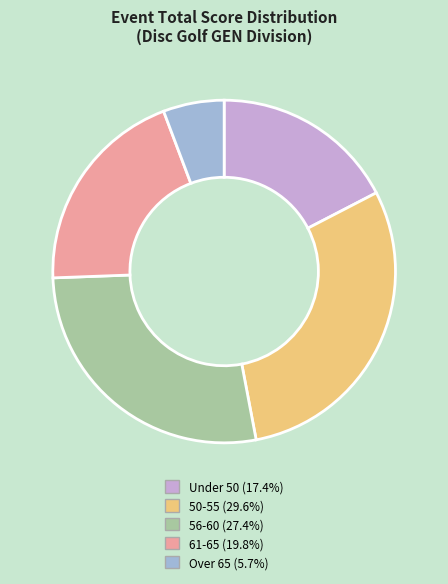

Does any single category account for the majority?

No